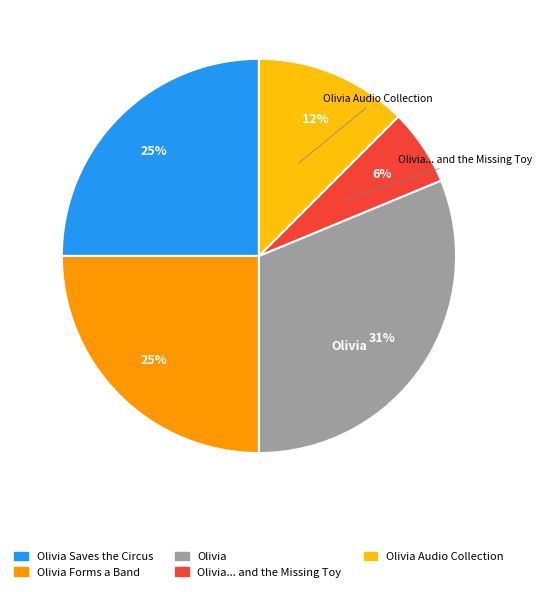

To the nearest percent, what is the difference between the Olivia Audio Collection and Olivia slice percentages?

19%